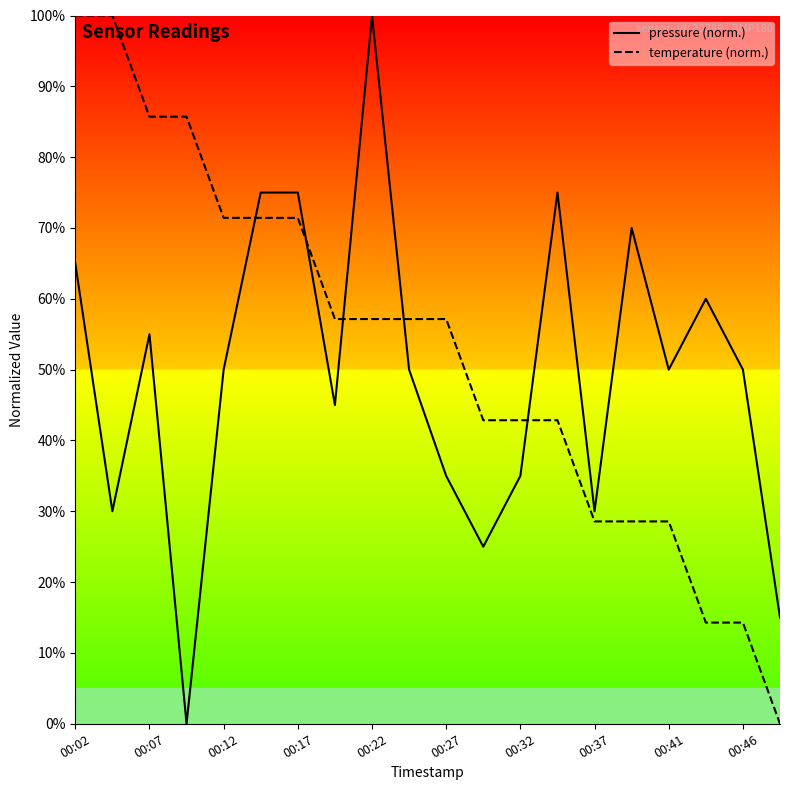

How many values in pressure are above zero?

19